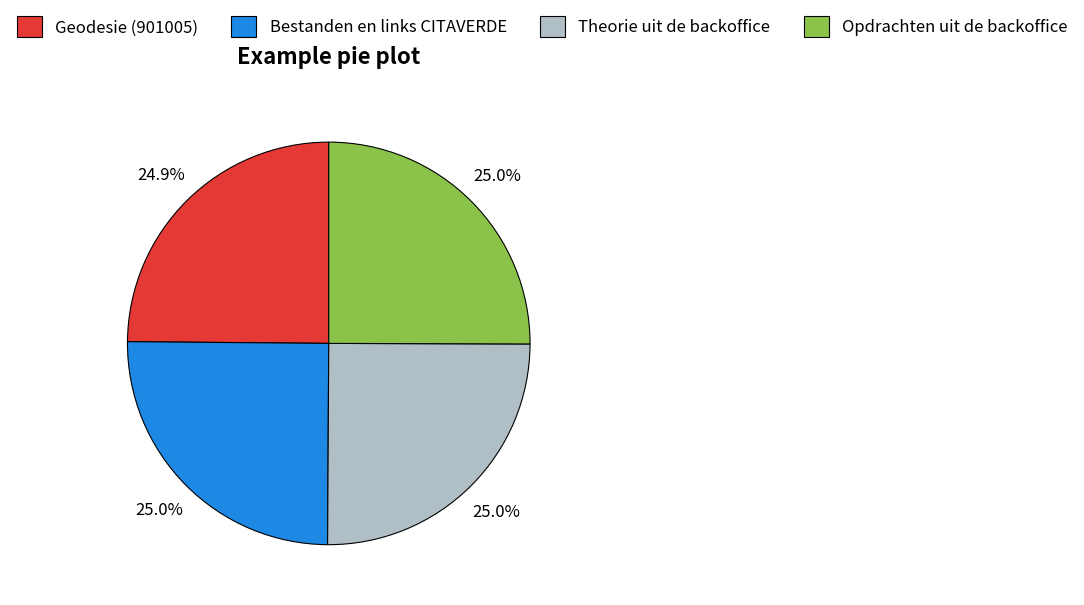

What is the ratio of the value at Opdrachten uit de backoffice to the value at Theorie uit de backoffice?

1.0